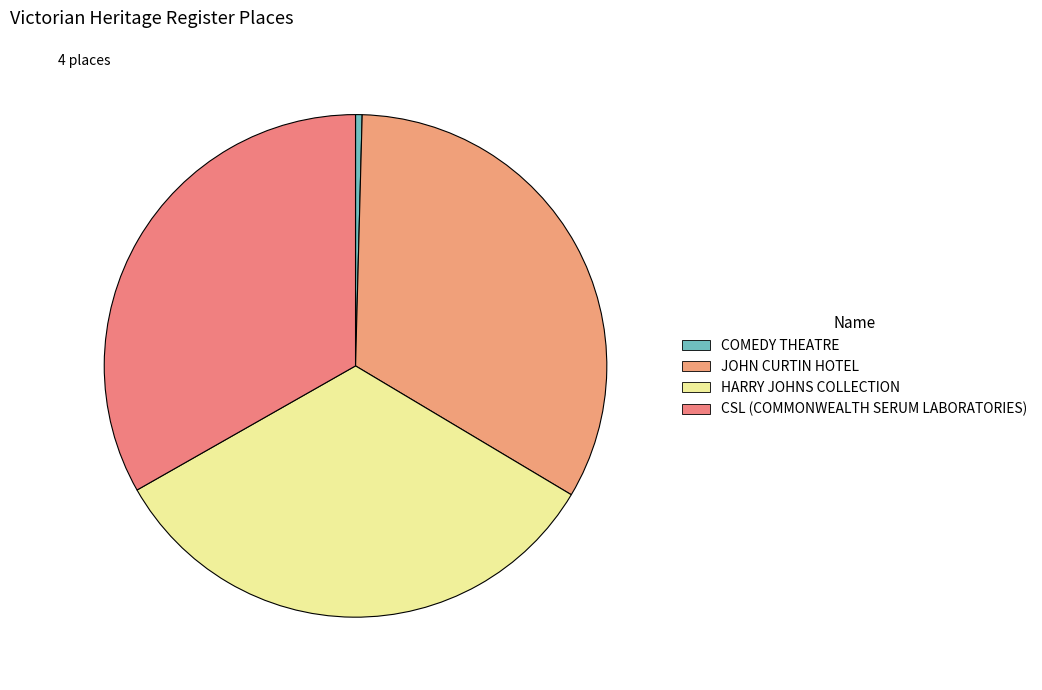

Rank the categories by value from highest to lowest.

CSL (COMMONWEALTH SERUM LABORATORIES), HARRY JOHNS COLLECTION, JOHN CURTIN HOTEL, COMEDY THEATRE